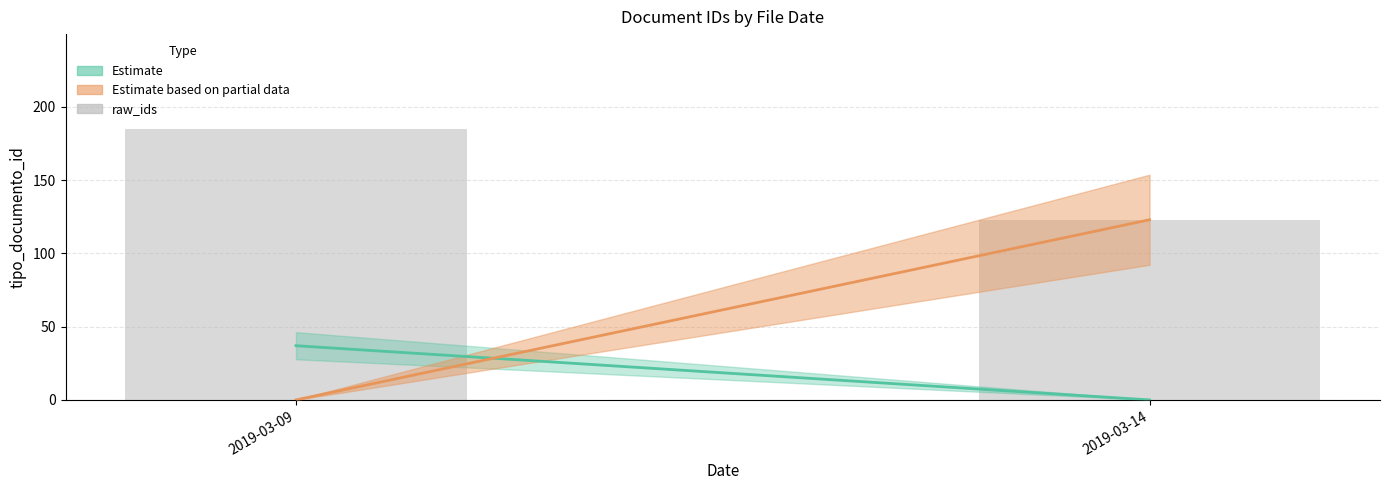

Read the value at 2019-03-09.

185